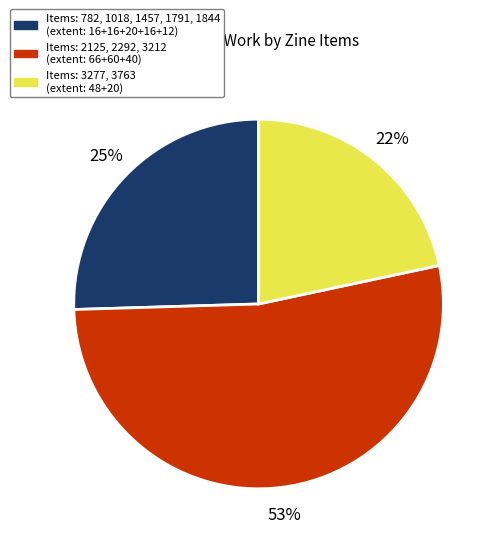

Count the number of slices in the pie.

3